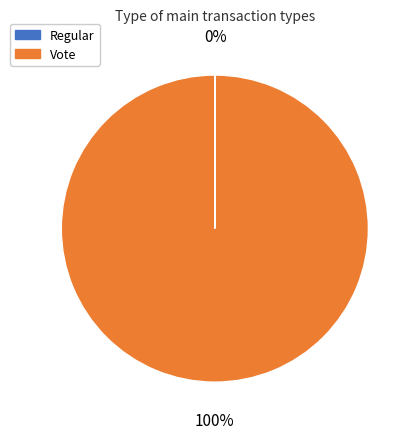

What is the largest slice in the pie chart?

Vote